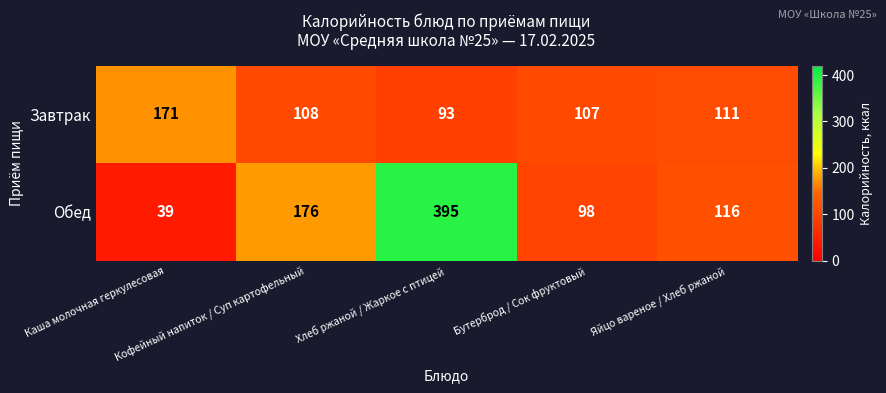

What is the average value of the Завтрак series?

118